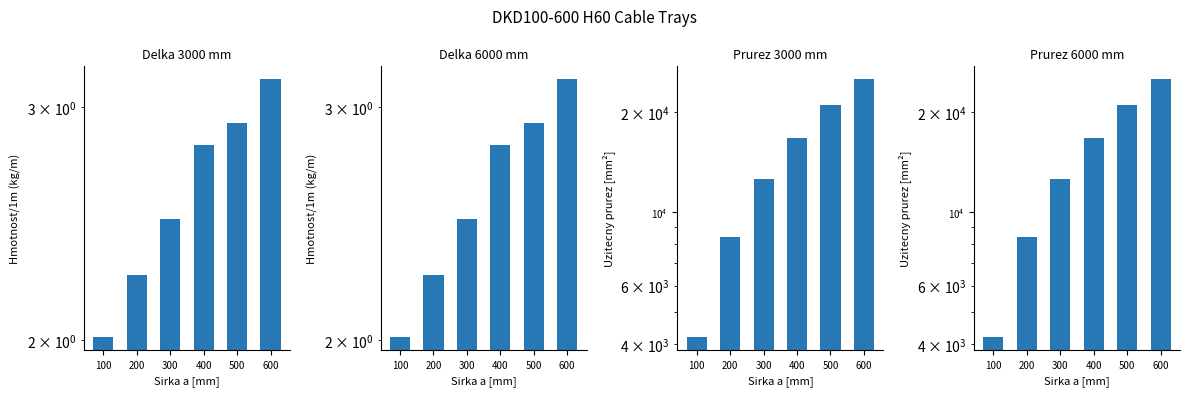

What value does the Uzitecny prurez (6N) series have at 500?

21000.0